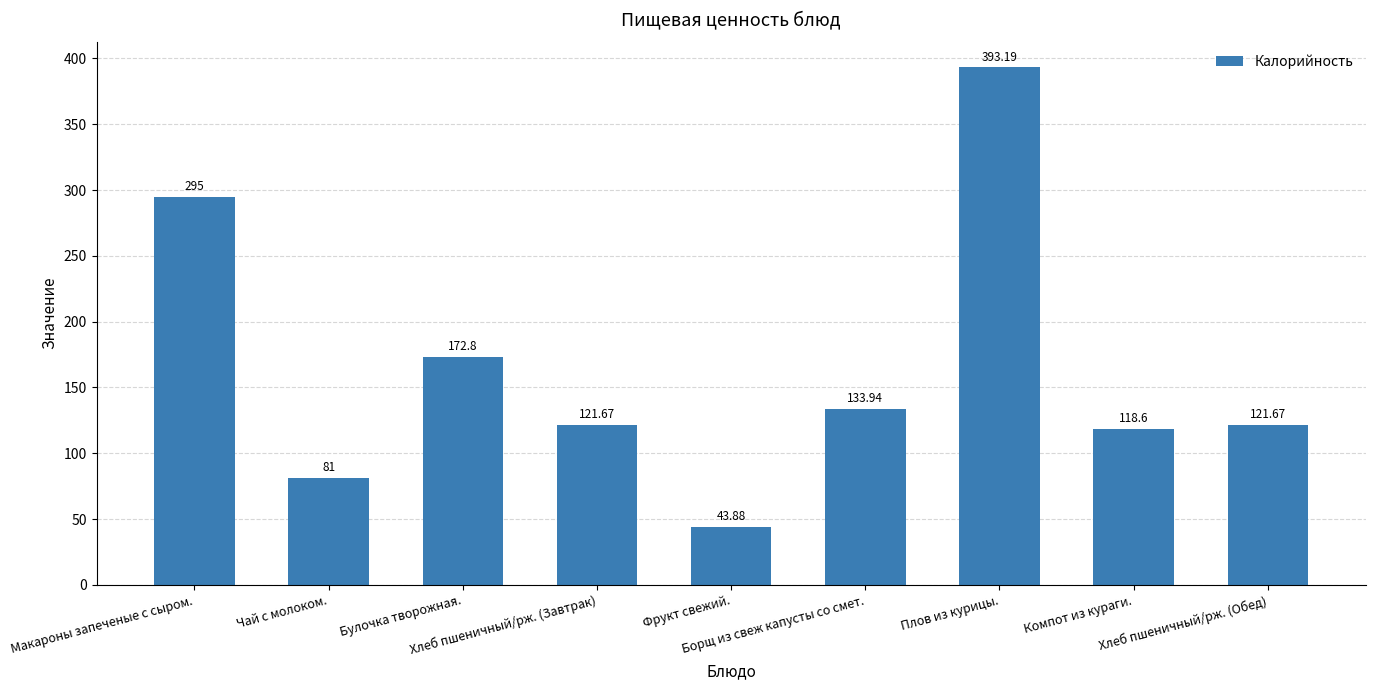

What is the difference between the second highest and second lowest values?

214.0